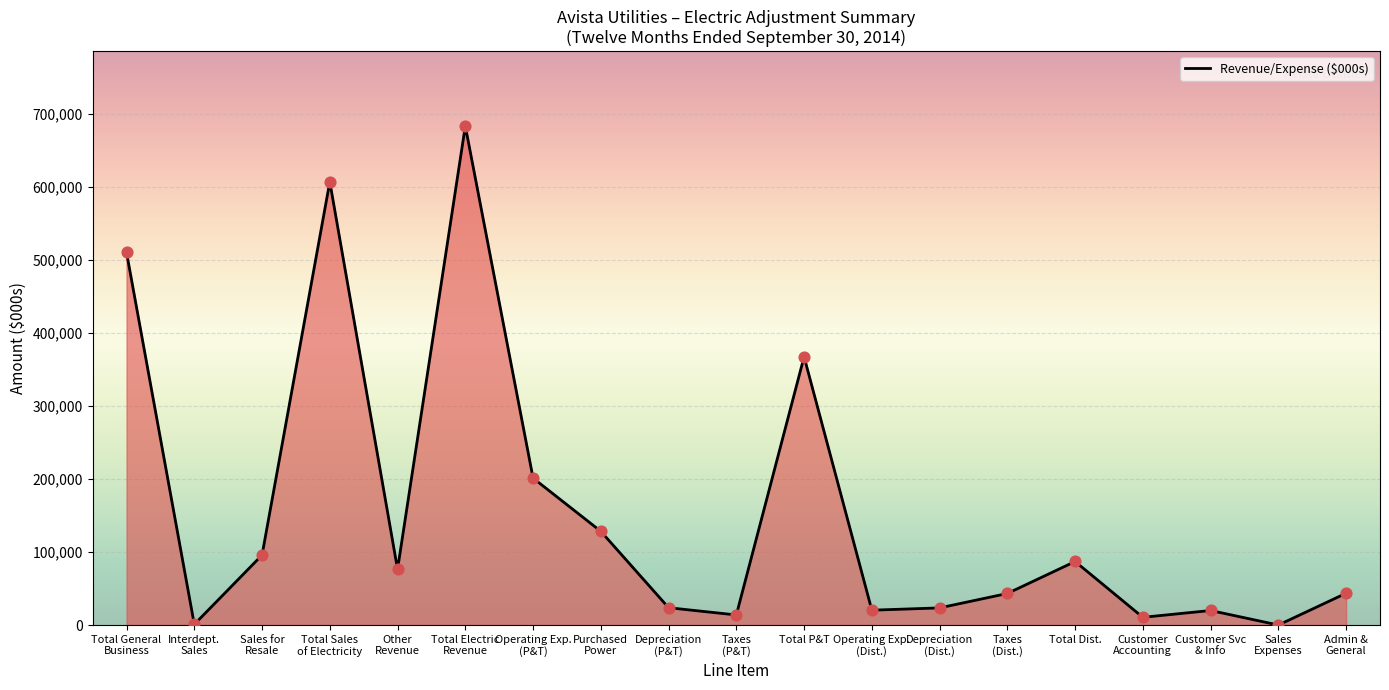

Read the value at Total P&T.

367527